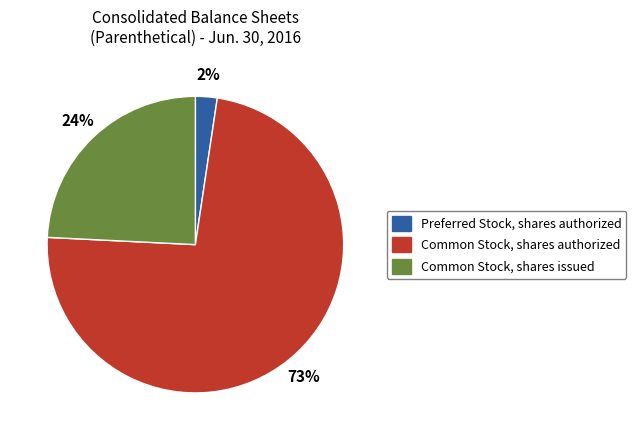

To the nearest percent, what is the difference between the Common Stock, shares authorized and Common Stock, shares issued slice percentages?

49%